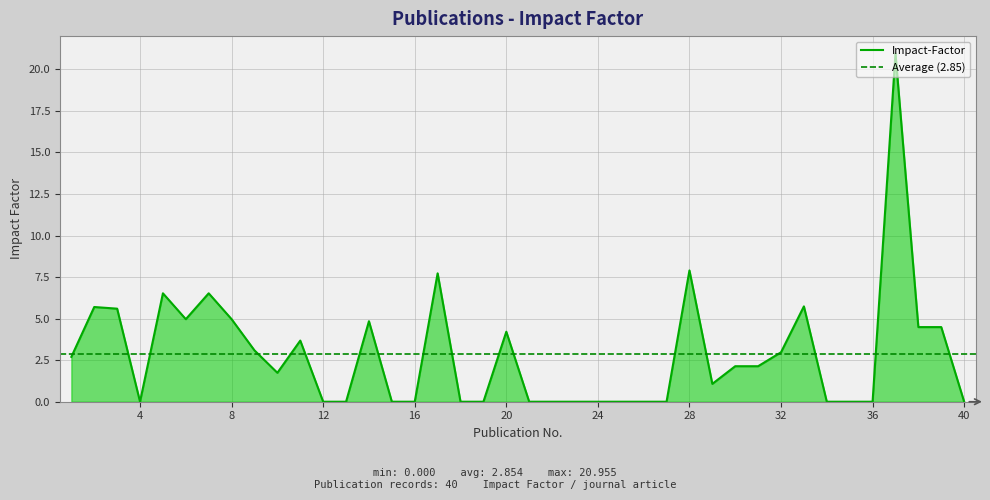

At which label does the data first exceed 2?

1